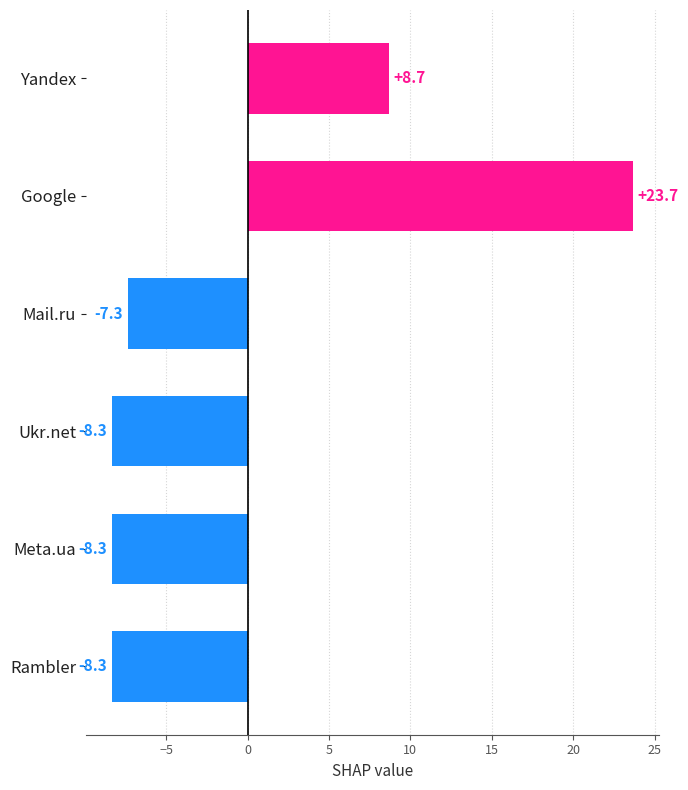

What is the label of the 1st bar from the top?

Yandex